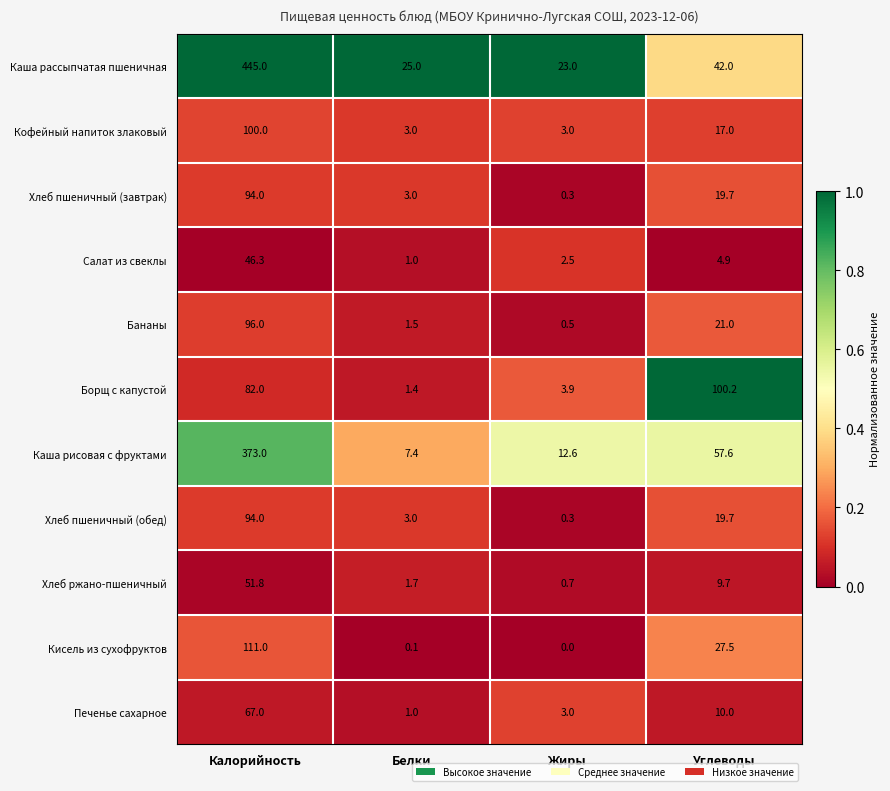

Count the number of categories in the chart.

4